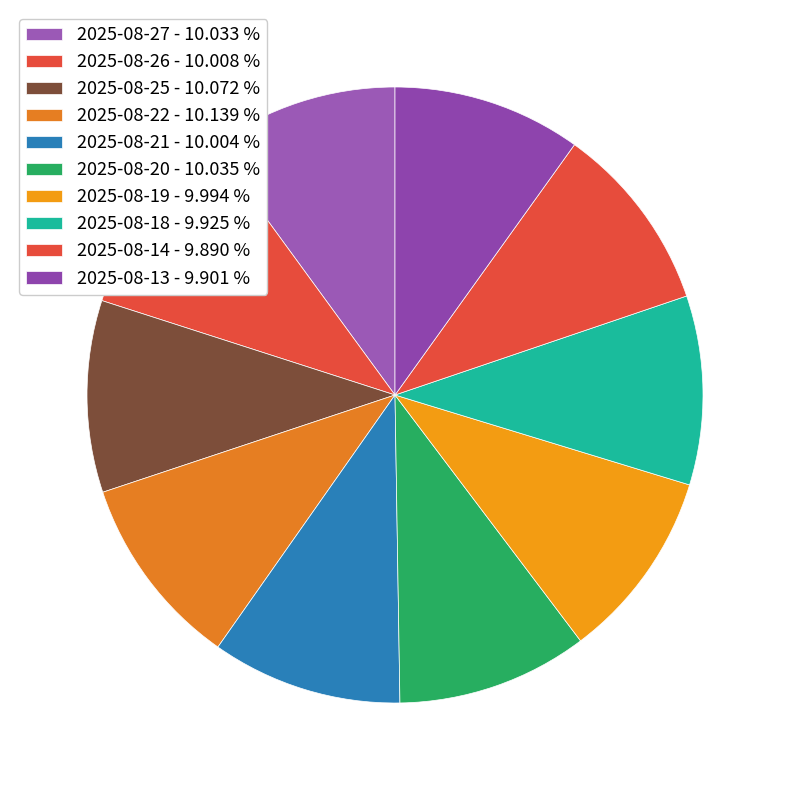

How many segments does this pie chart have?

10